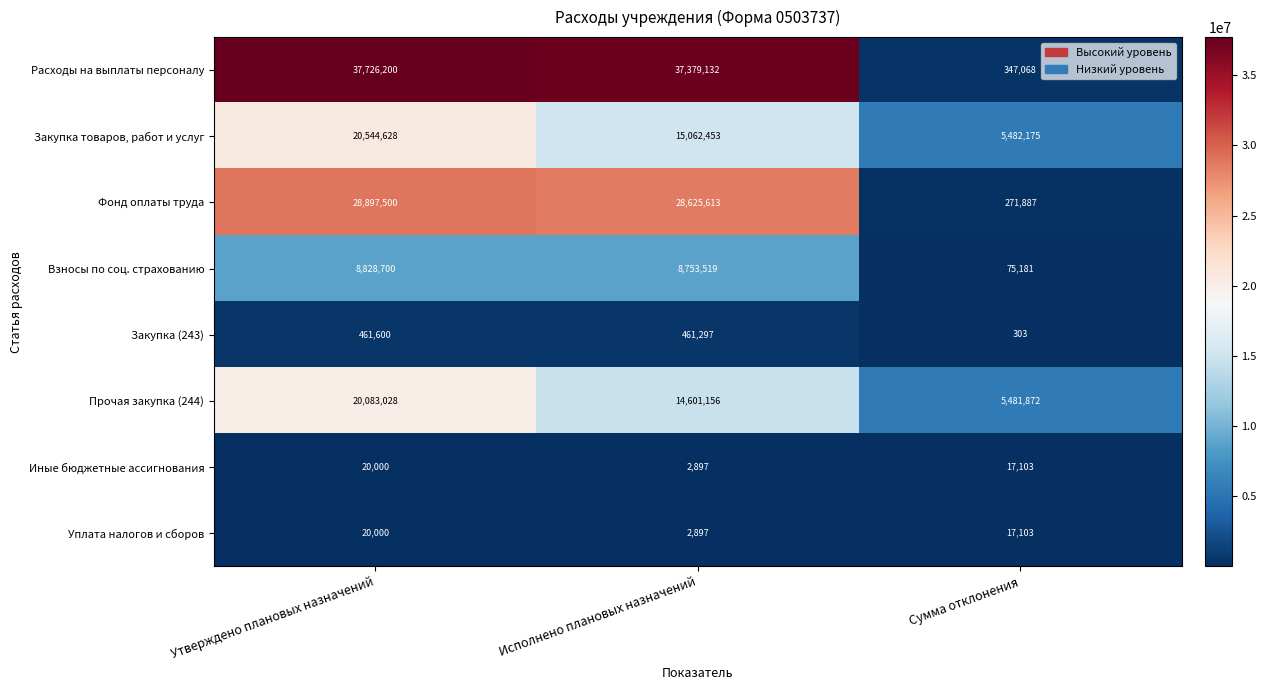

List the labels in order of Взносы по соц. страхованию value, largest first.

Утверждено плановых назначений, Исполнено плановых назначений, Сумма отклонения